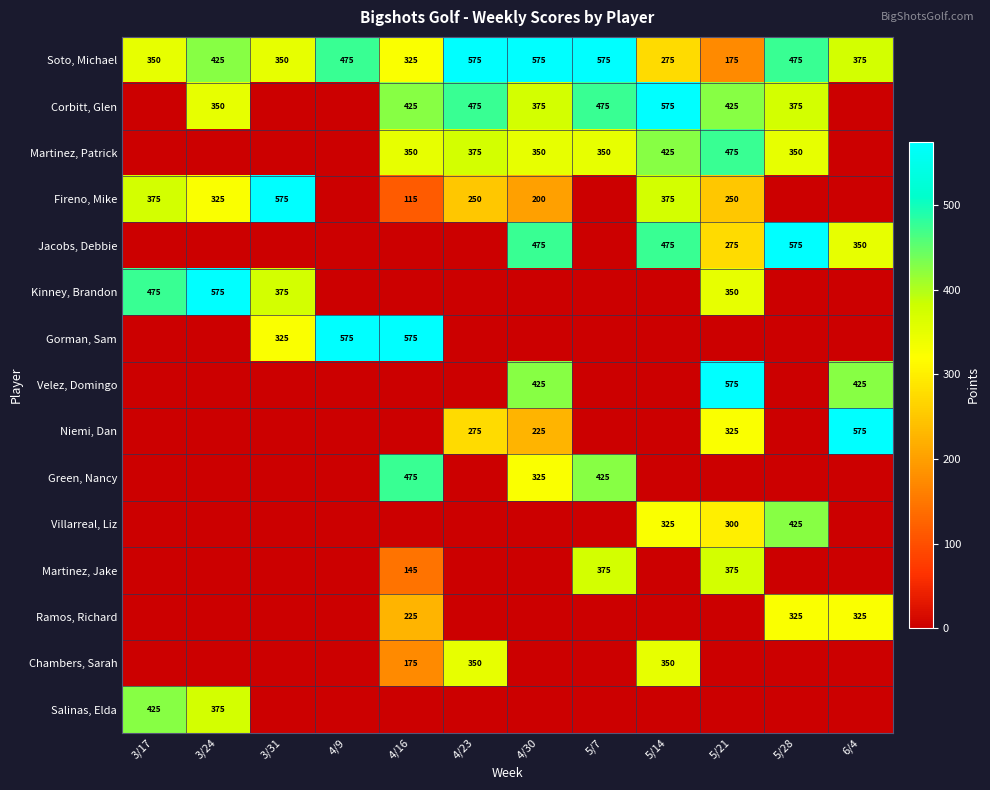

The value of Soto, Michael at 3/31 is 350. True or false?

True